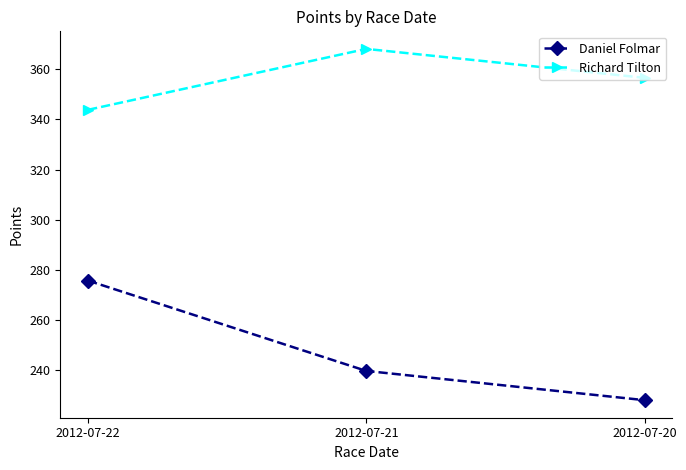

The Daniel Folmar series shows 239.7 at 2012-07-21. True or false?

True